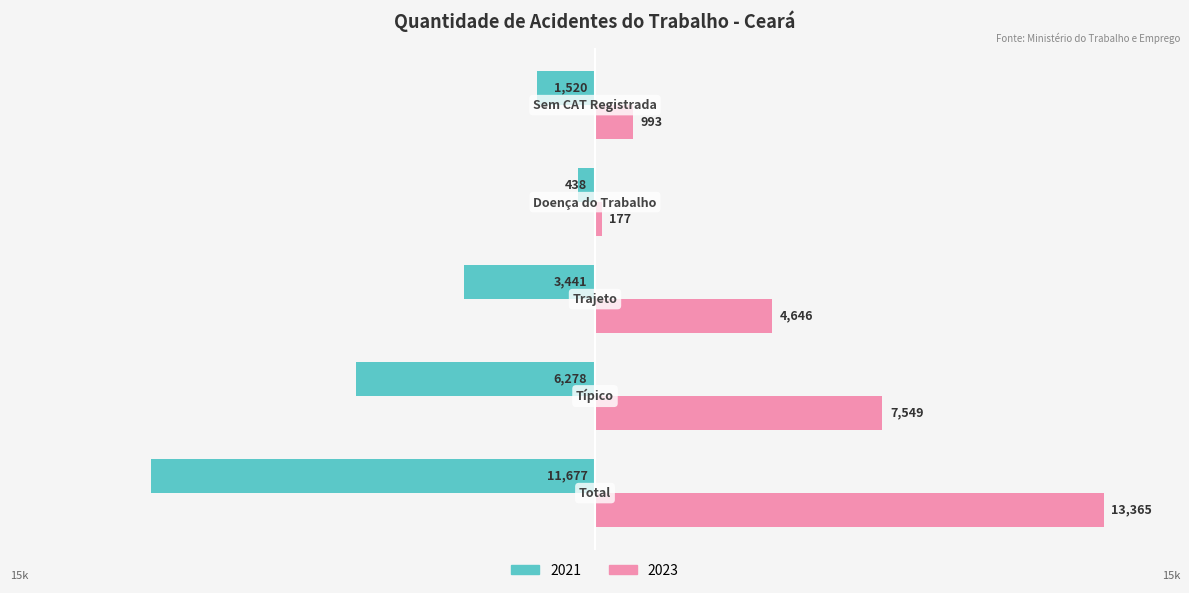

What are all the series names shown in the legend?

2021, 2023